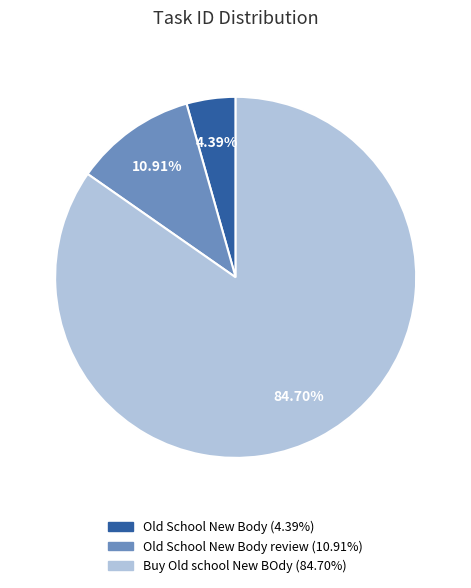

Is there a majority slice in this chart?

Yes